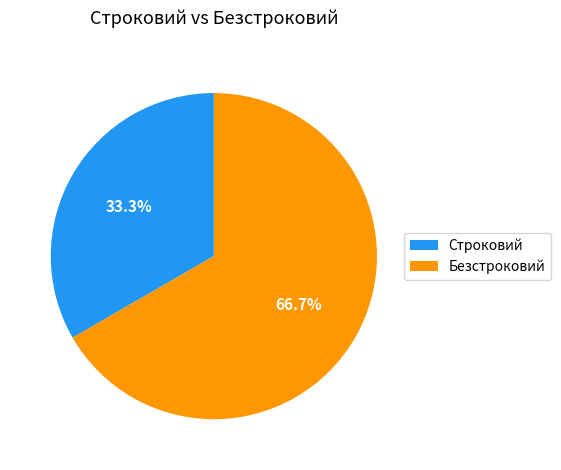

True or false: Строковий accounts for 33% of the total.

True